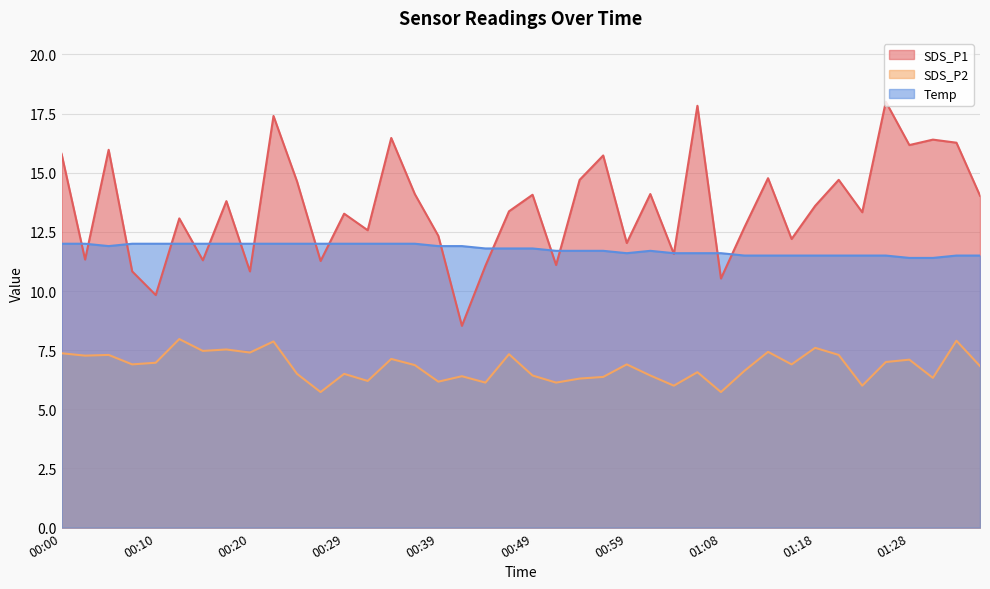

What is the label of the 38th point from the left?

01:30